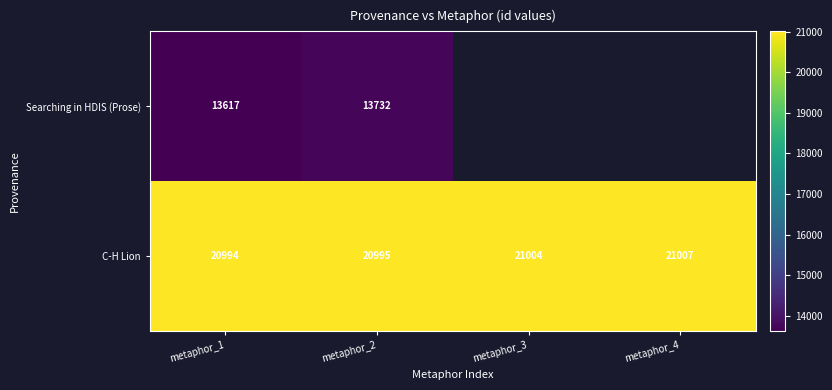

At which category is the sum across all series the highest?

metaphor_2